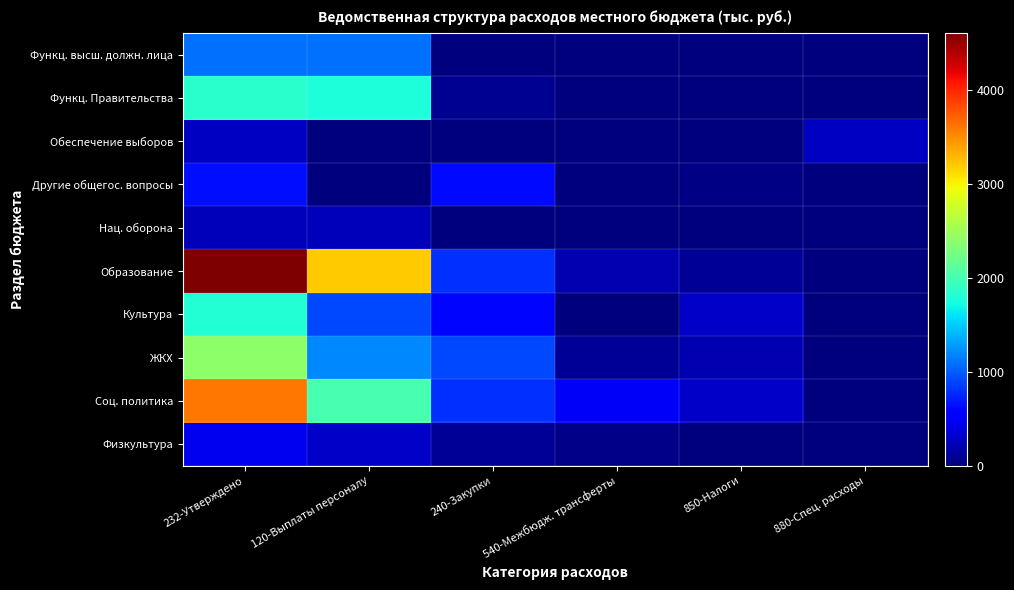

How many distinct data groups are displayed?

10